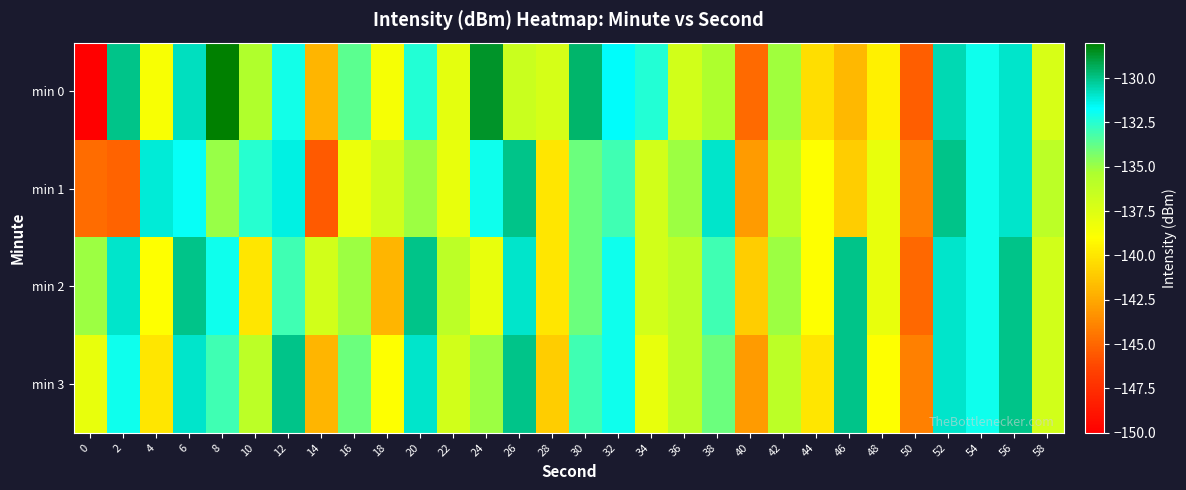

Which series has the widest spread of values?

min 0